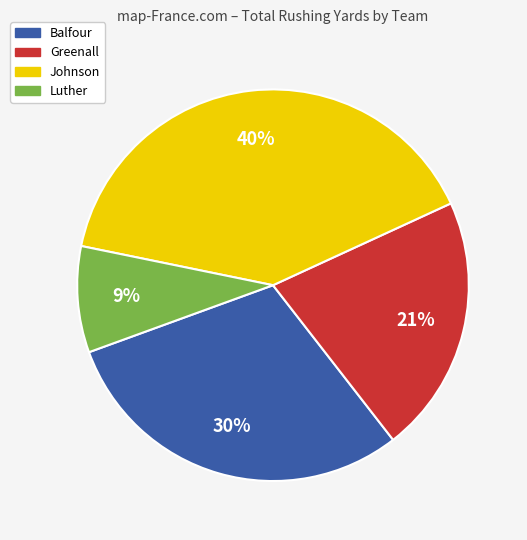

To the nearest percent, what is the average slice percentage?

25%